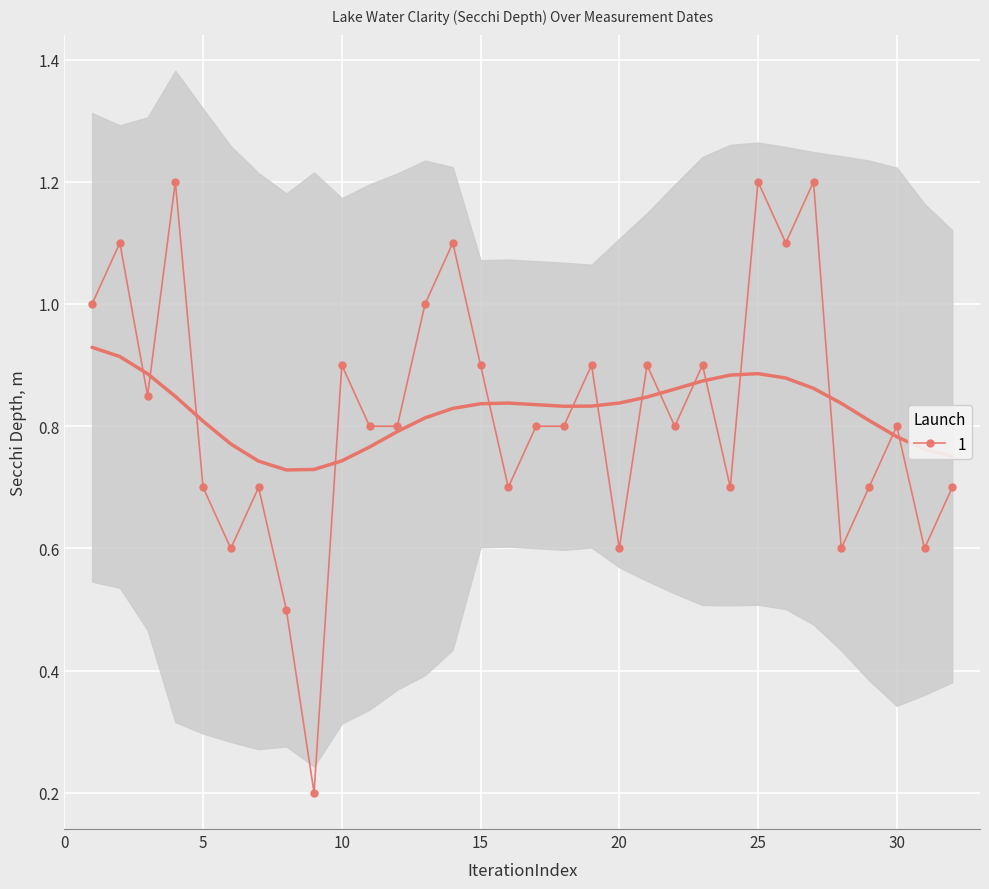

True or false: the data shows 1.1 at 07/22/2002.

False